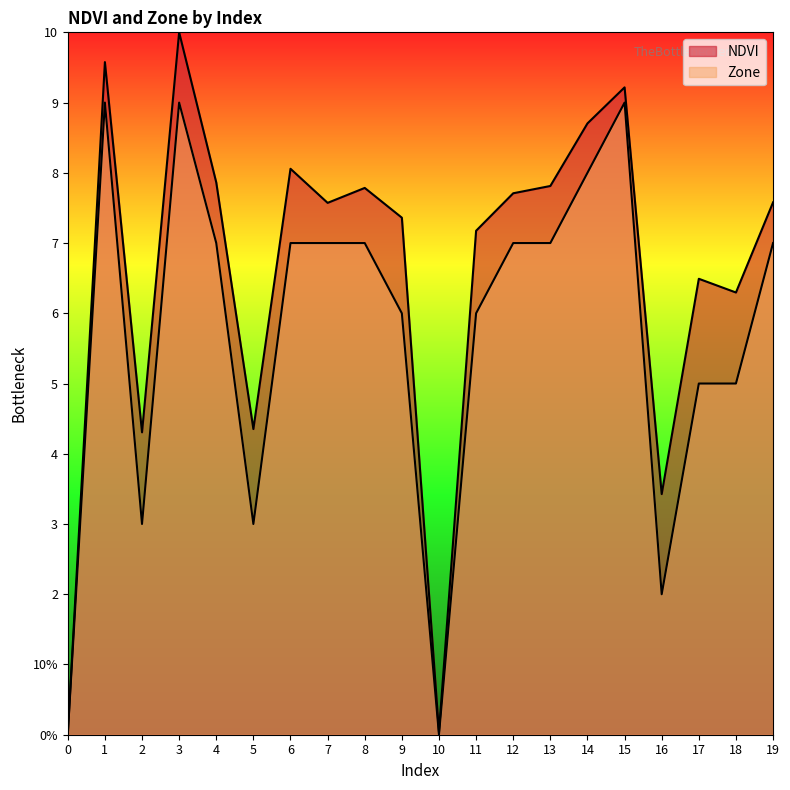

What is the difference between the maximum and minimum values in the Zone series?

9.0